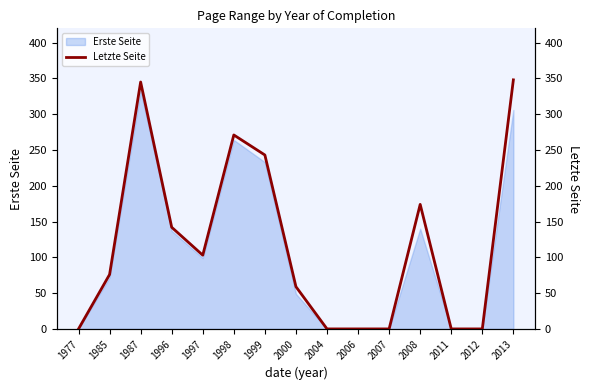

List the labels in order of value, largest first.

2013, 1987, 1998, 1999, 2008, 1996, 1997, 1985, 2000, 1977, 2004, 2006, 2007, 2011, 2012